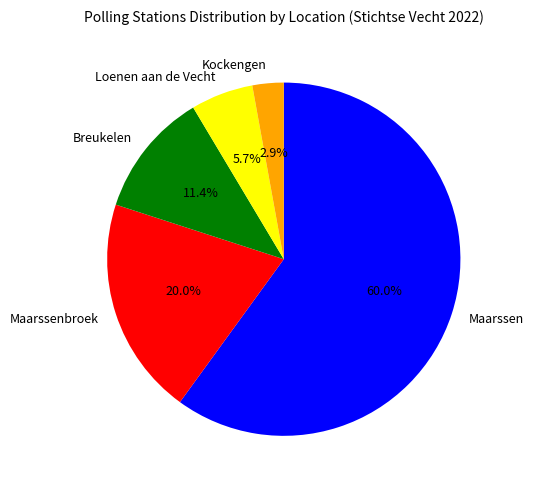

Which category accounts for the majority?

Maarssen